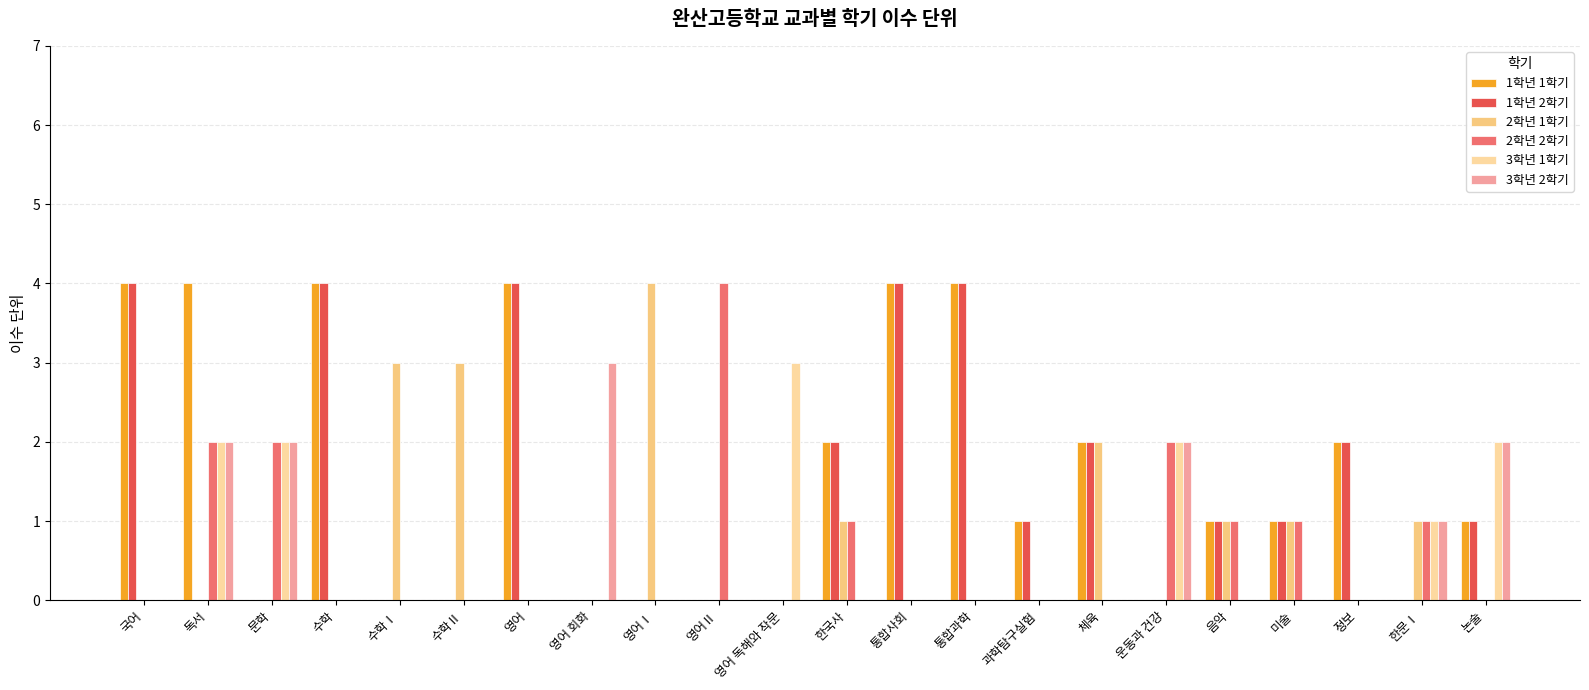

Count the number of categories in the chart.

22